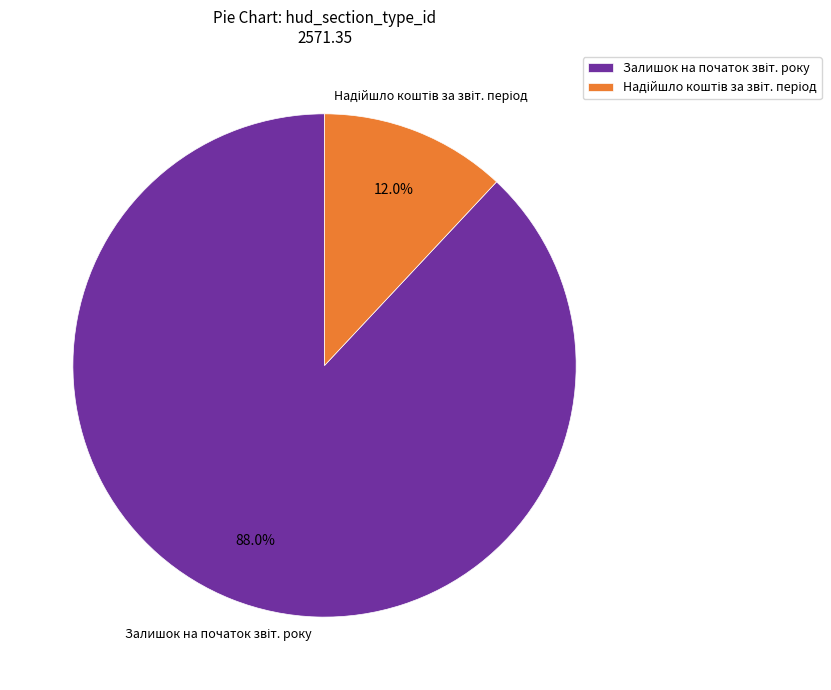

Is there a majority slice in this chart?

Yes